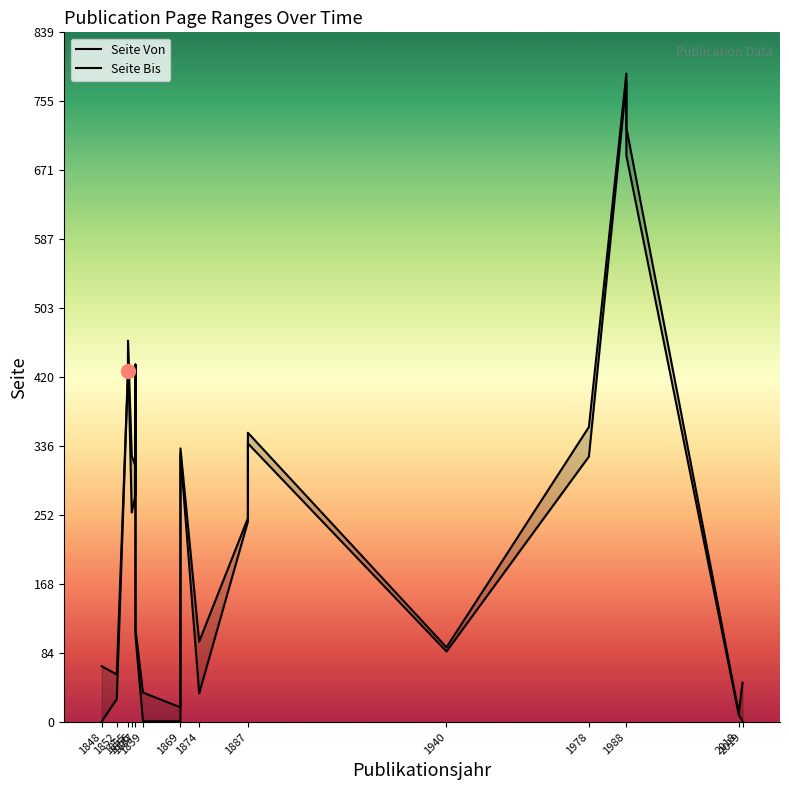

Read the Seite Bis value at 1988.

789